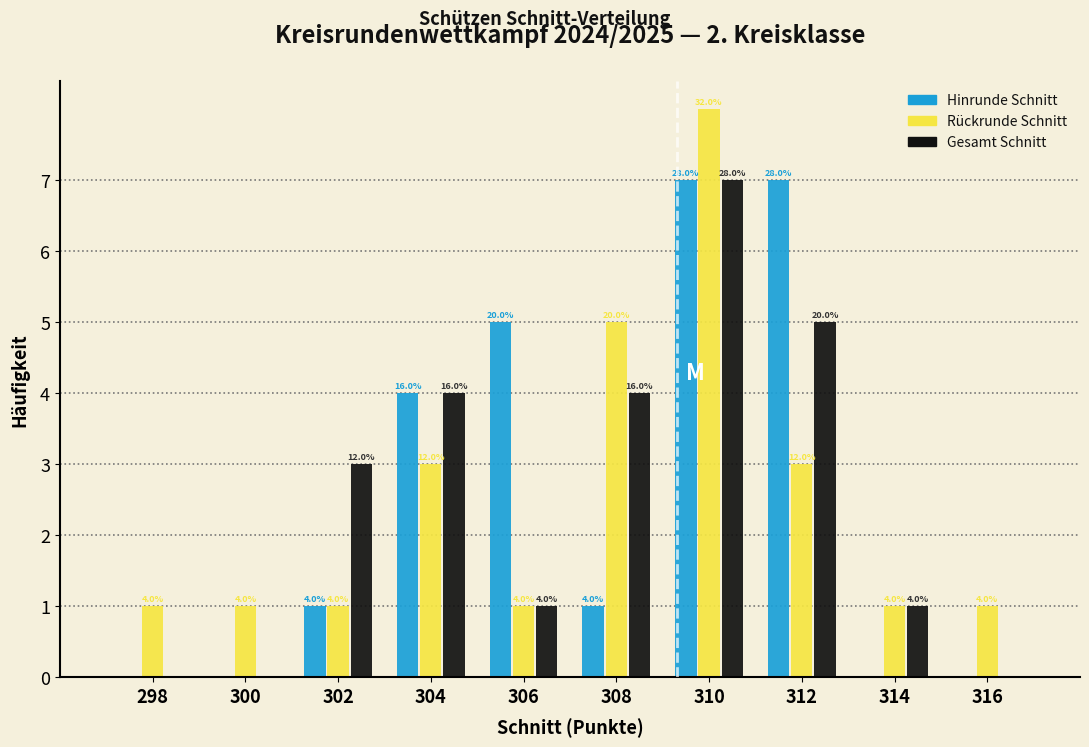

Are the bars horizontal?

No